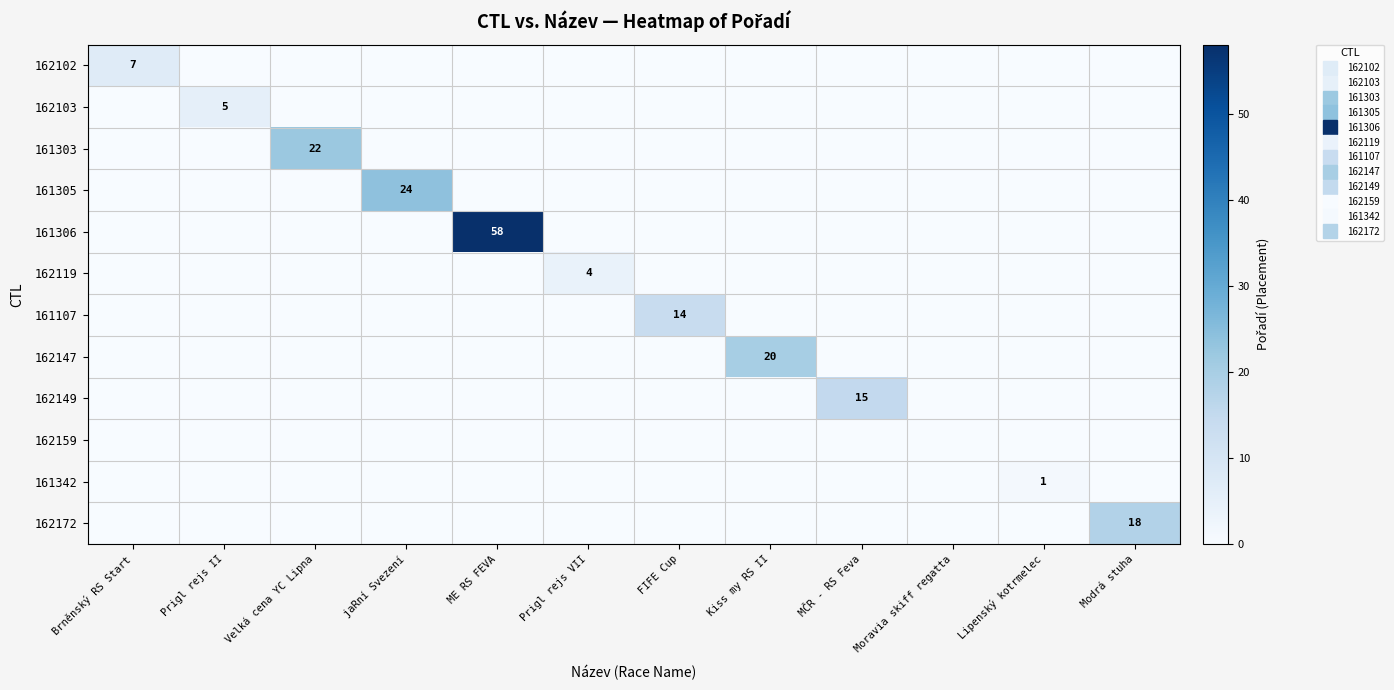

Is the value of 162149 at Moravia skiff regatta greater than the value of 161342 at Modrá stuha?

No